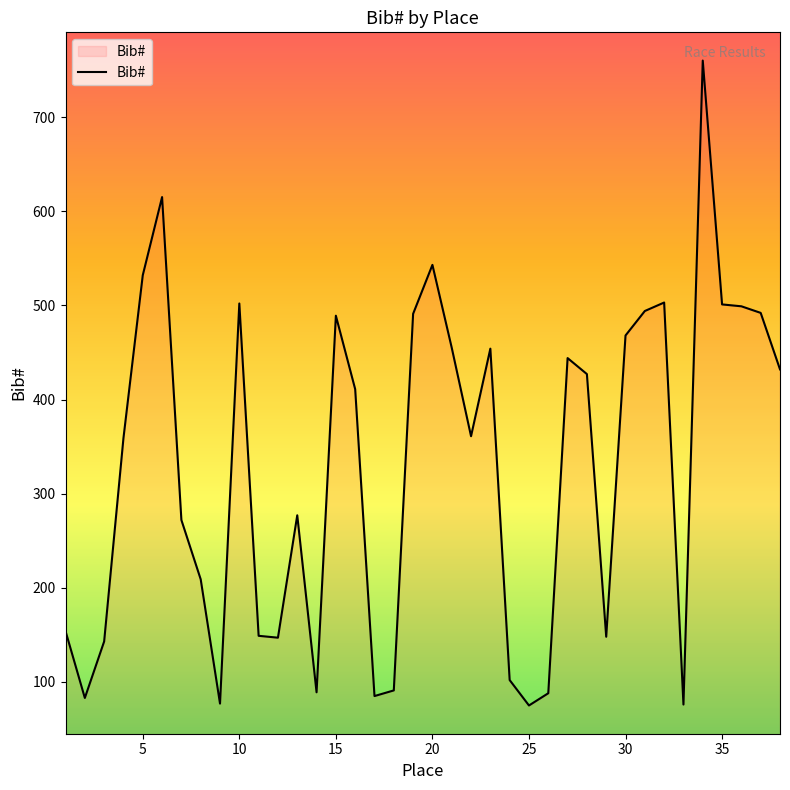

What is the minimum value shown in the chart?

75